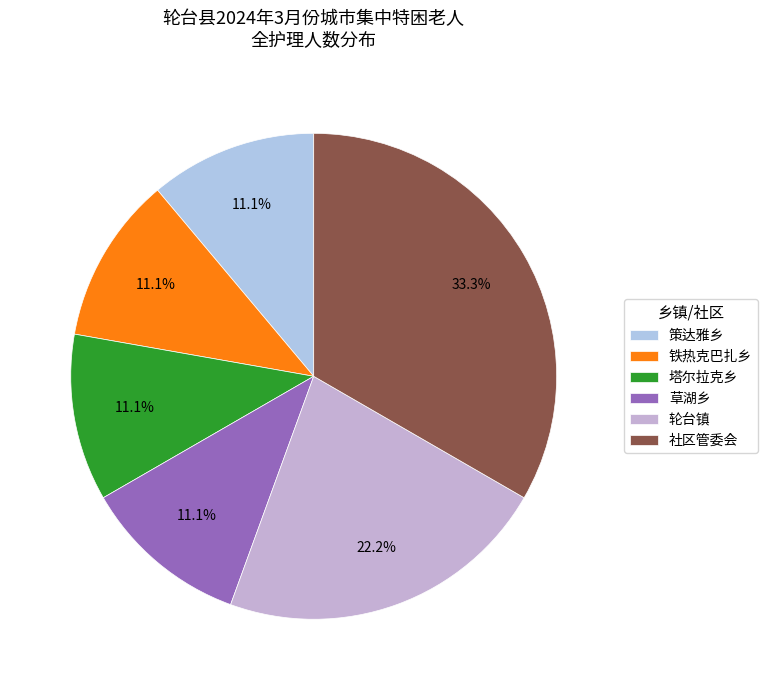

How many slices are in this pie chart?

6